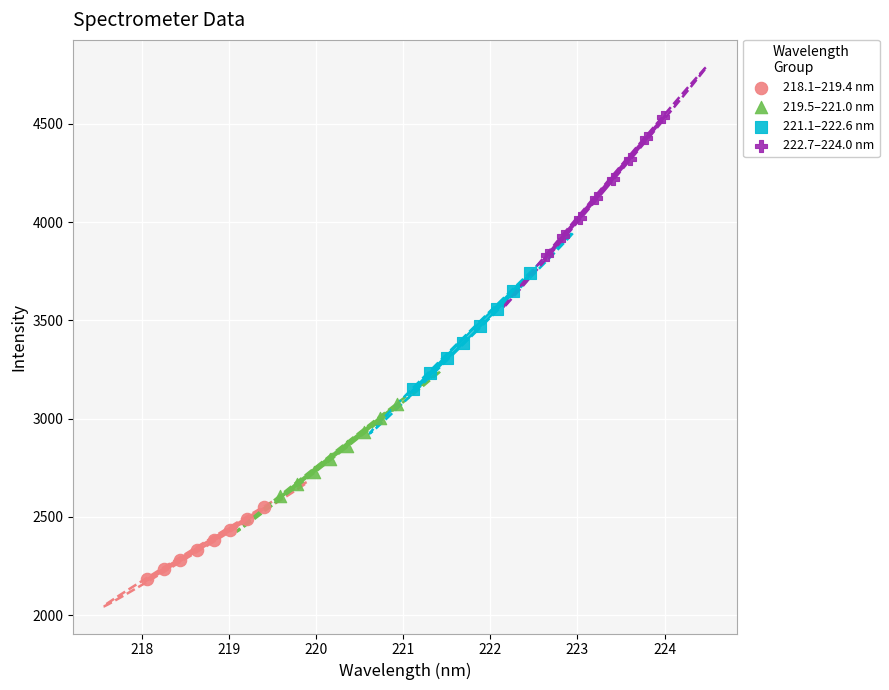

Which series contains the highest Y value?

222.7–224.0 nm